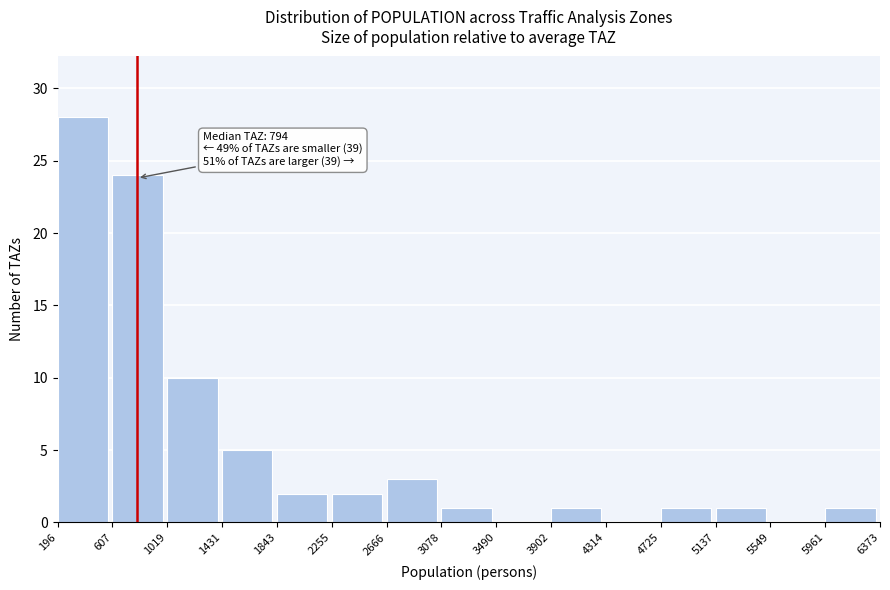

Which range on the x-axis has the tallest bar?

196 to 607